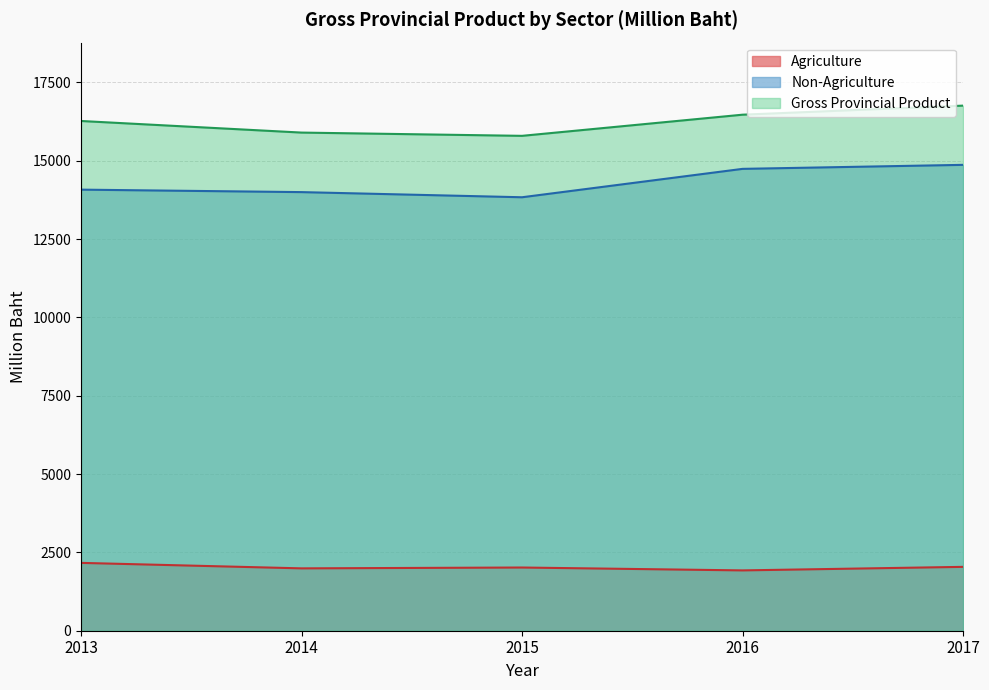

Which series has the largest total across all categories?

Gross Provincial Product